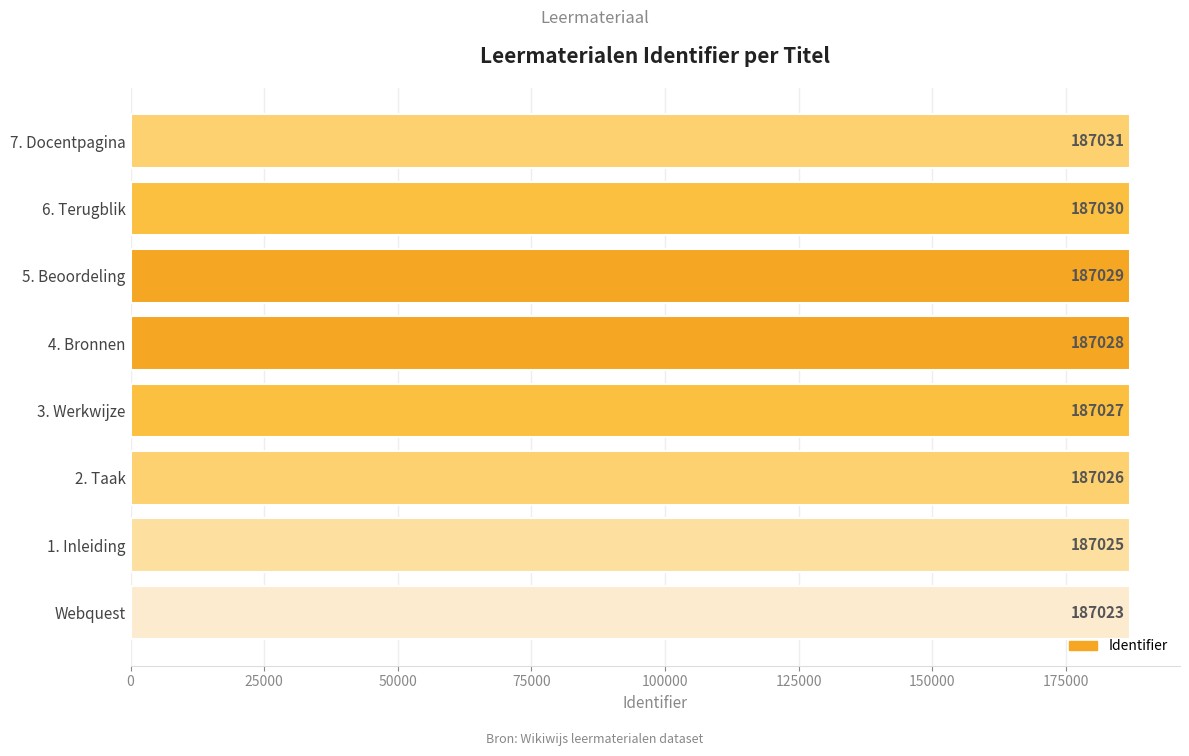

What is the difference between the values at Webquest and 7. Docentpagina?

8